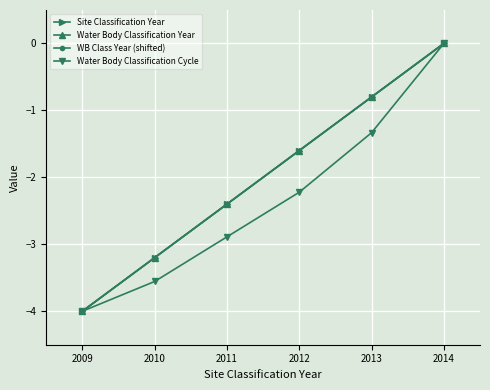

True or false: Water Body Classification Cycle and WB Class Year (shifted) intersect in this chart.

False